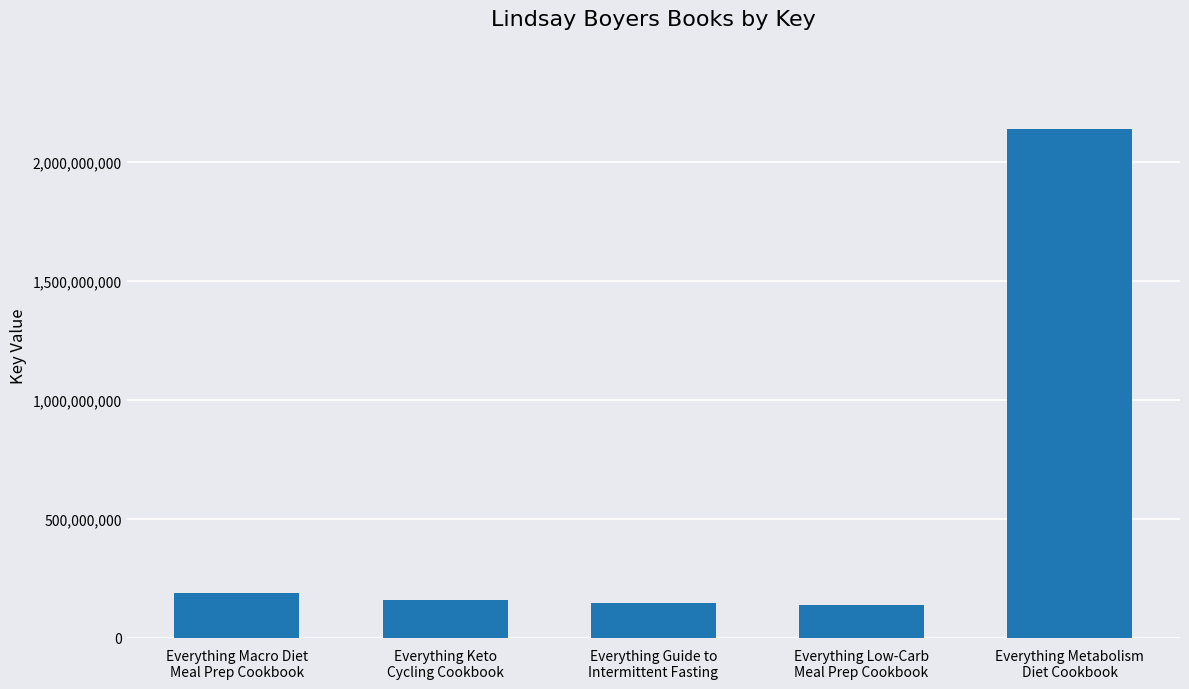

What is the sum of the values at Everything Keto
Cycling Cookbook and Everything Guide to
Intermittent Fasting?

303257158